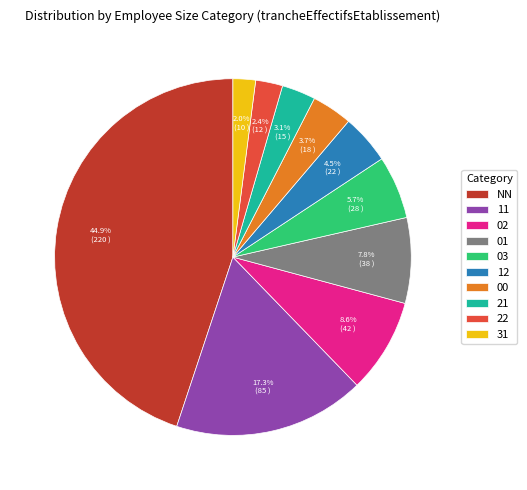

How many slices are in this pie chart?

10